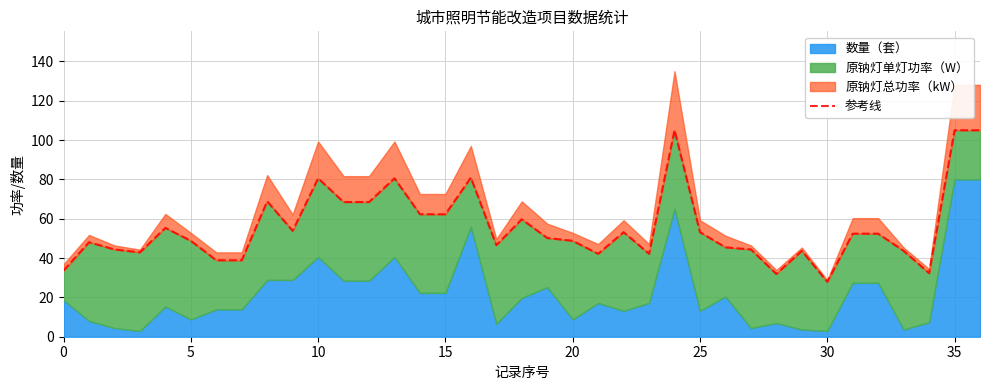

Which has a higher value, 0 or 32?

32